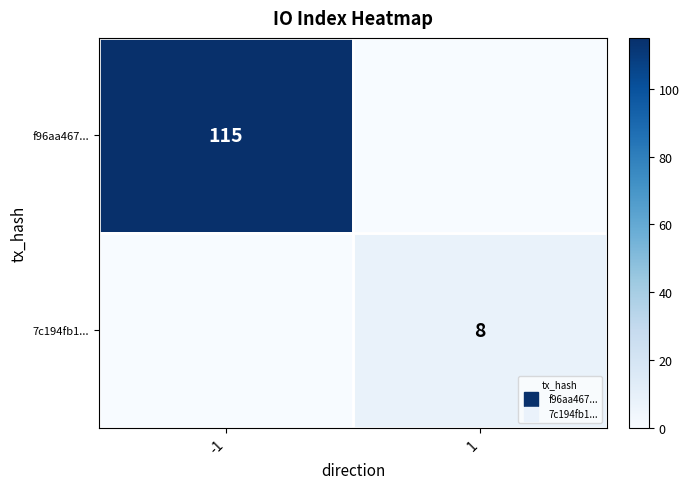

Between 1 and -1, which is larger?

-1